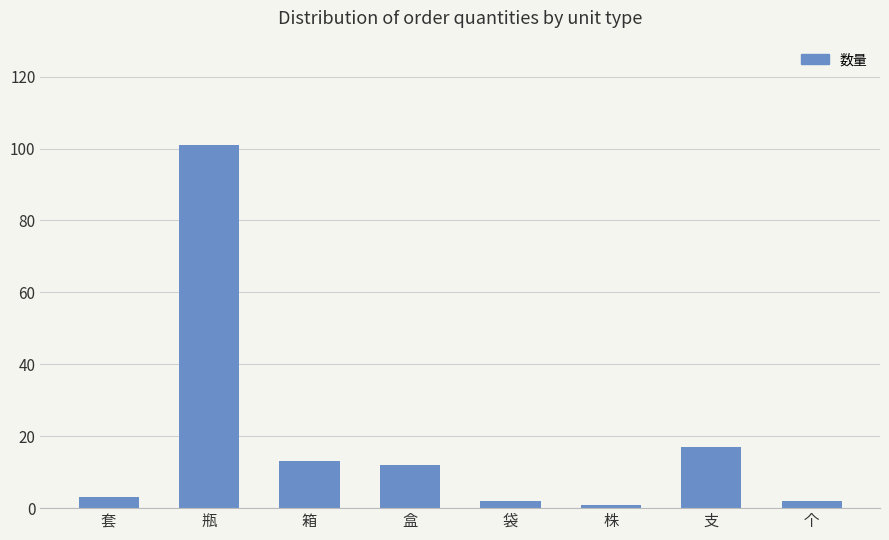

At which label does the data first exceed 12?

瓶